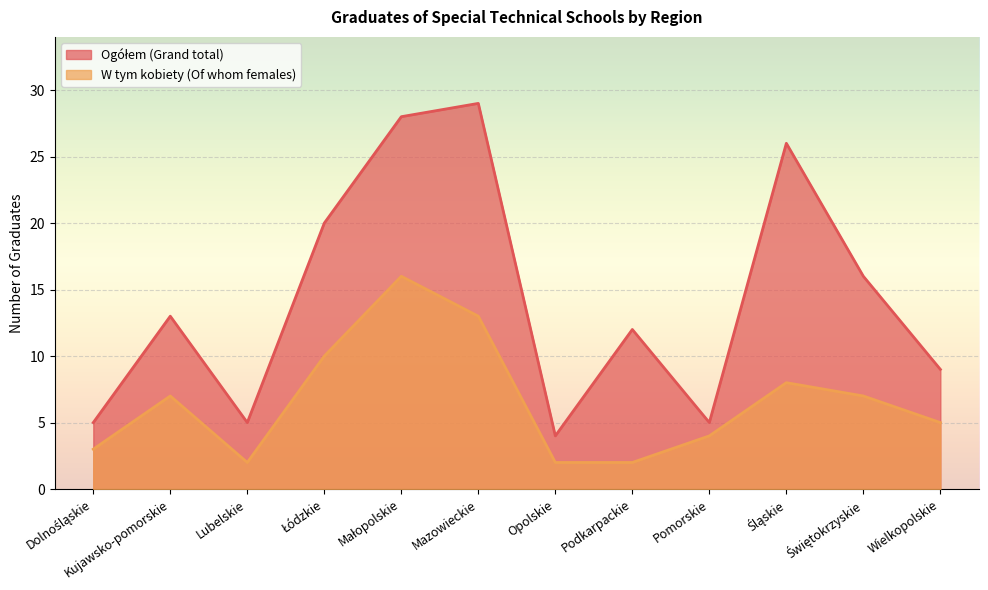

What is the difference between the W tym kobiety (Of whom females) values at Podkarpackie and Pomorskie?

2